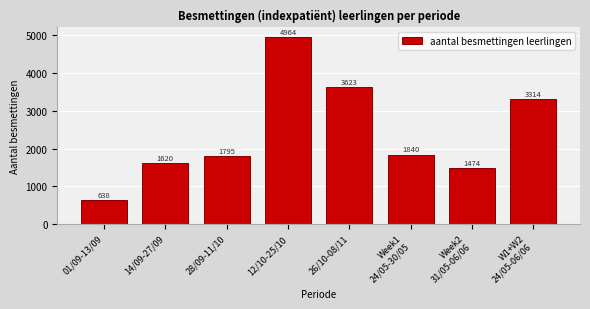

Reading left to right, transcribe all the data shown in this chart.

638	1620	1795	4964	3623	1840	1474	3314